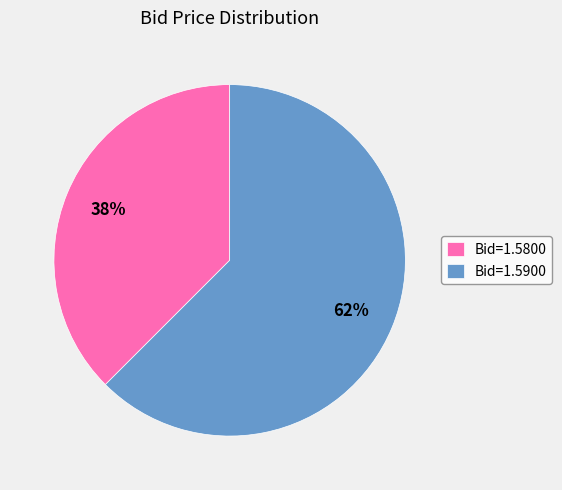

Do Bid=1.5800 and Bid=1.5900 together represent more than half of the pie?

Yes